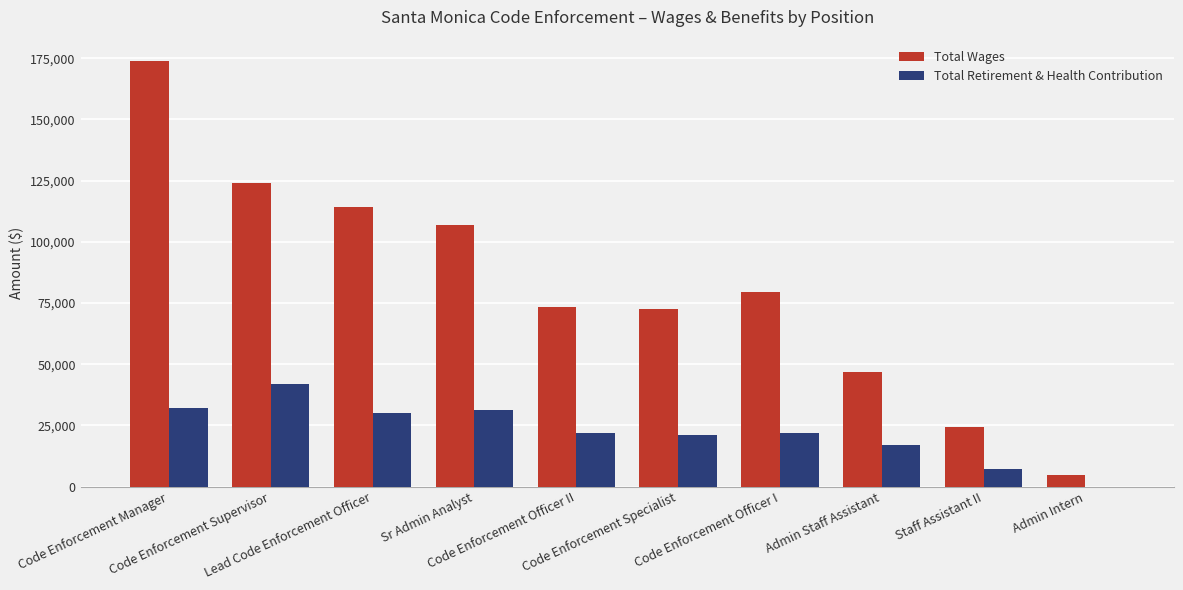

Which category has the highest value in the Total Wages series?

Code Enforcement Manager